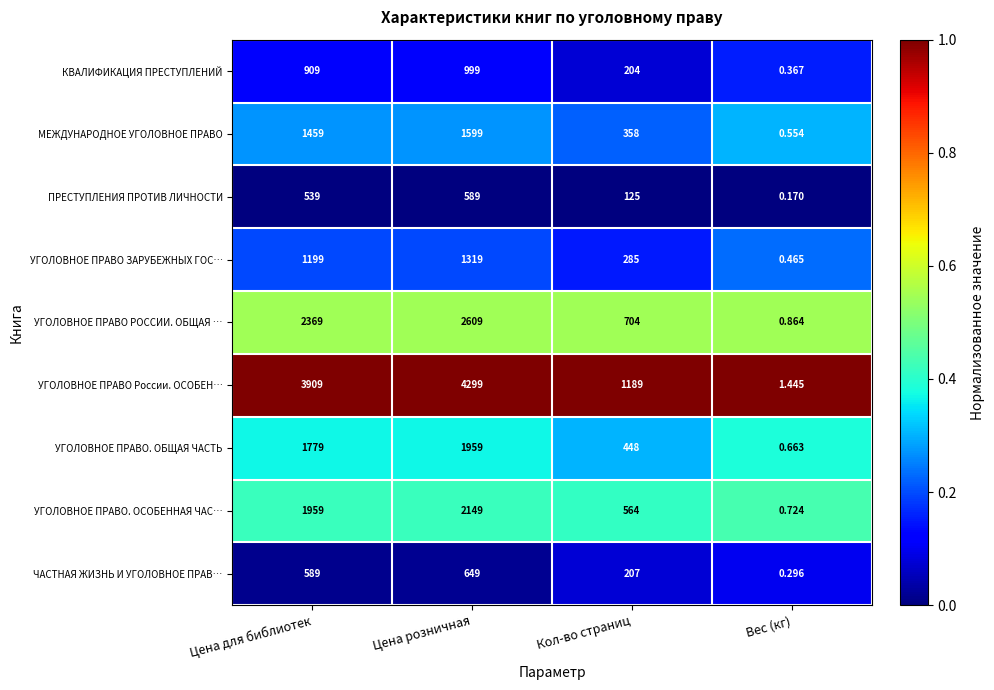

List the series in order of their peak value, highest first.

УГОЛОВНОЕ ПРАВО России. ОСОБЕН…, УГОЛОВНОЕ ПРАВО РОССИИ. ОБЩАЯ …, УГОЛОВНОЕ ПРАВО. ОСОБЕННАЯ ЧАС…, УГОЛОВНОЕ ПРАВО. ОБЩАЯ ЧАСТЬ, МЕЖДУНАРОДНОЕ УГОЛОВНОЕ ПРАВО, УГОЛОВНОЕ ПРАВО ЗАРУБЕЖНЫХ ГОС…, КВАЛИФИКАЦИЯ ПРЕСТУПЛЕНИЙ, ЧАСТНАЯ ЖИЗНЬ И УГОЛОВНОЕ ПРАВ…, ПРЕСТУПЛЕНИЯ ПРОТИВ ЛИЧНОСТИ